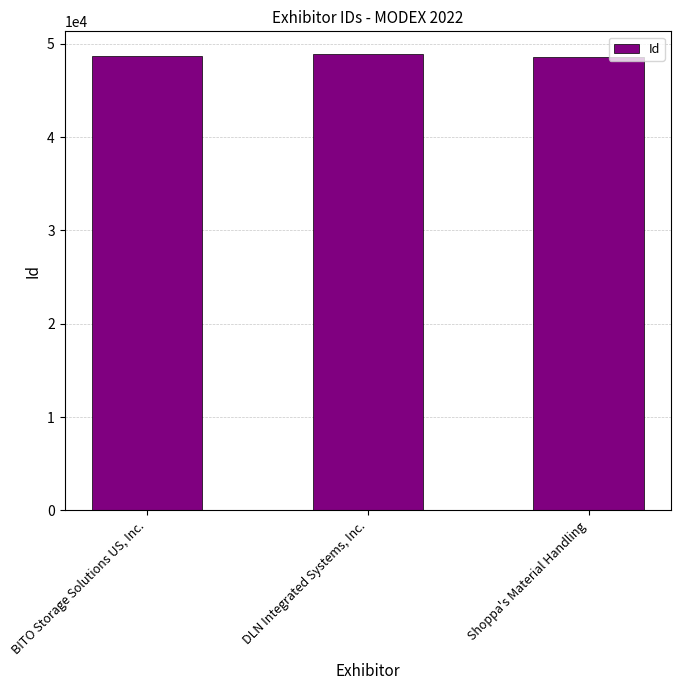

What is the sum of the values at Shoppa's Material Handling and DLN Integrated Systems, Inc.?

97482